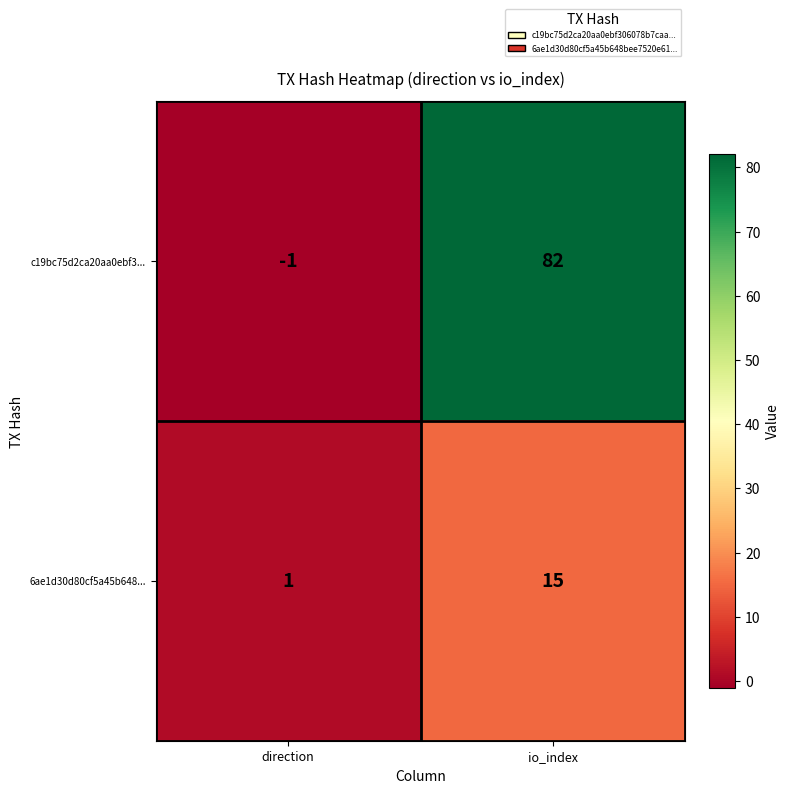

At which category is the sum across all series the highest?

io_index